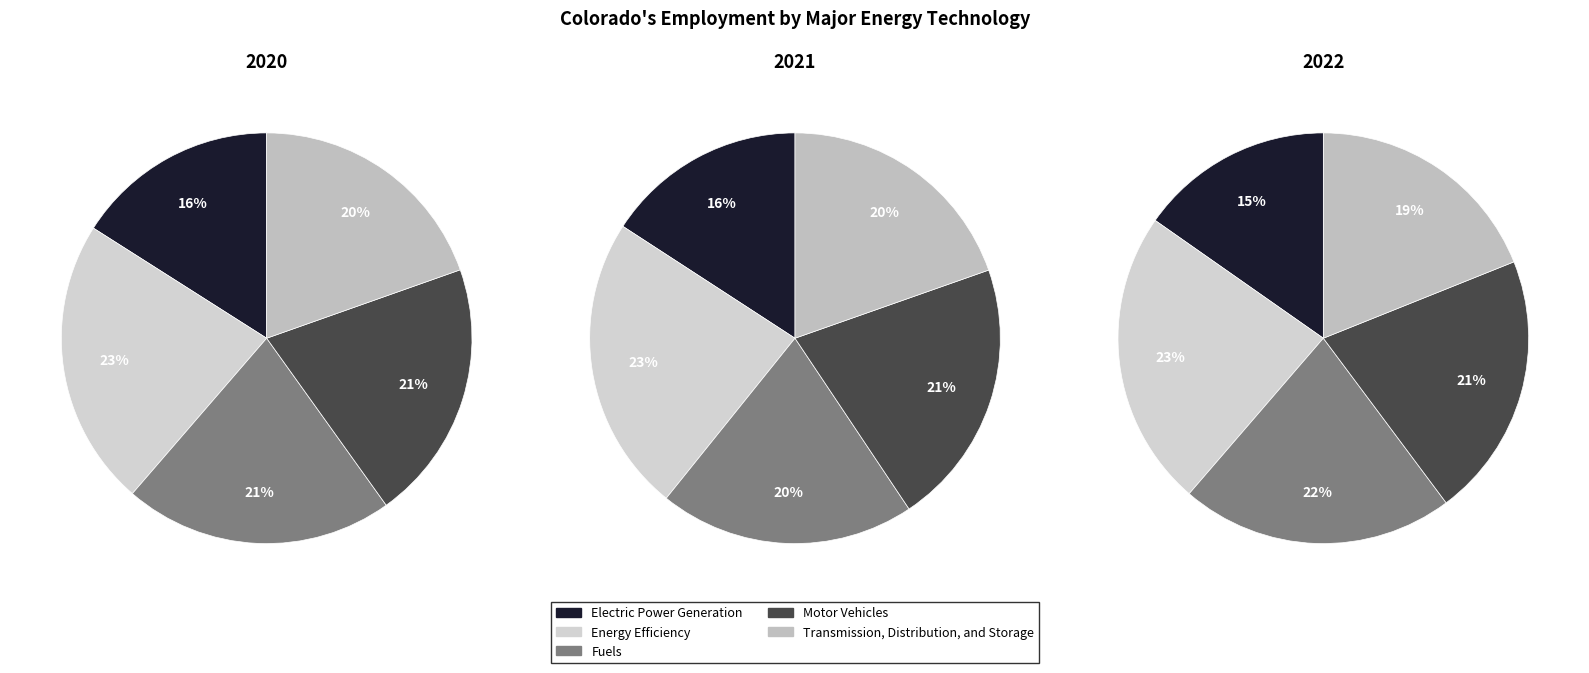

Count the number of slices in the pie.

5